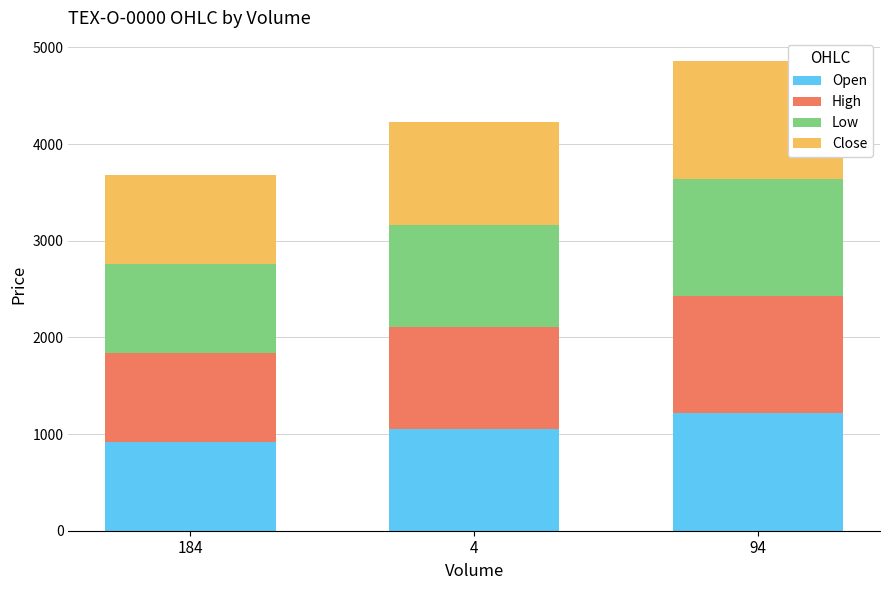

What is the highest value of the Open series?

1214.0